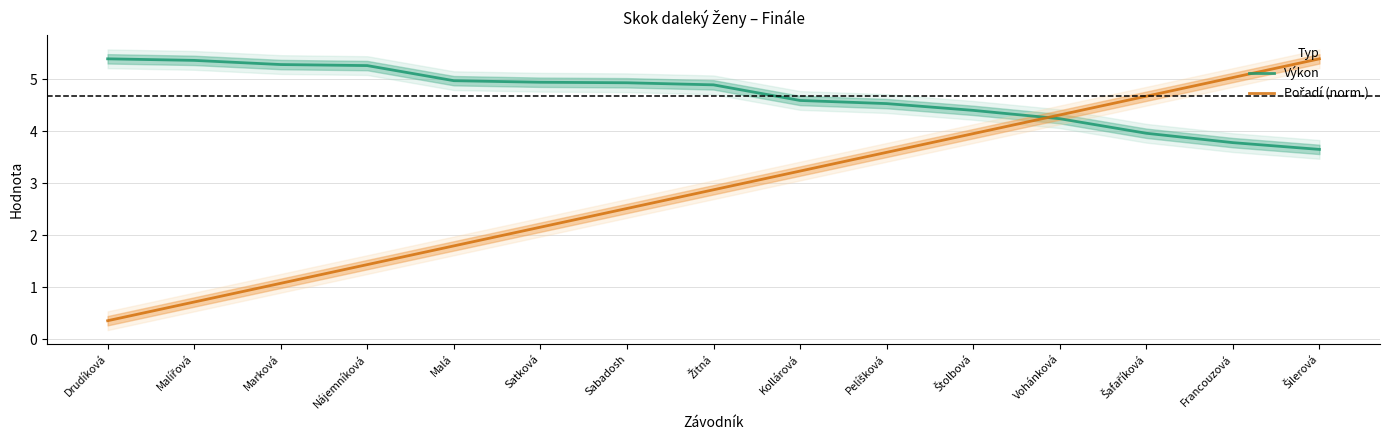

What is the sum of the Pořadí (norm.) values at Nájemníková and Francouzová?

6.5